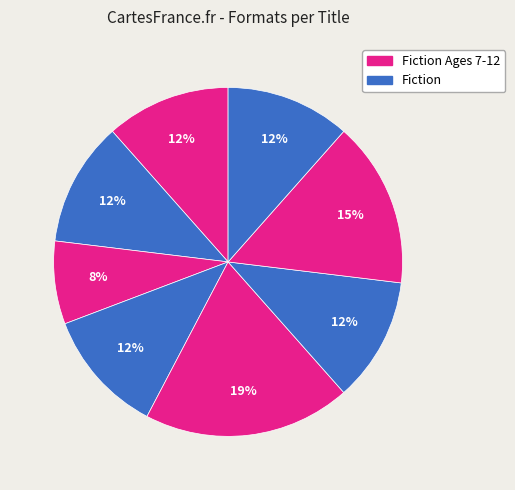

Count the number of slices in the pie.

8